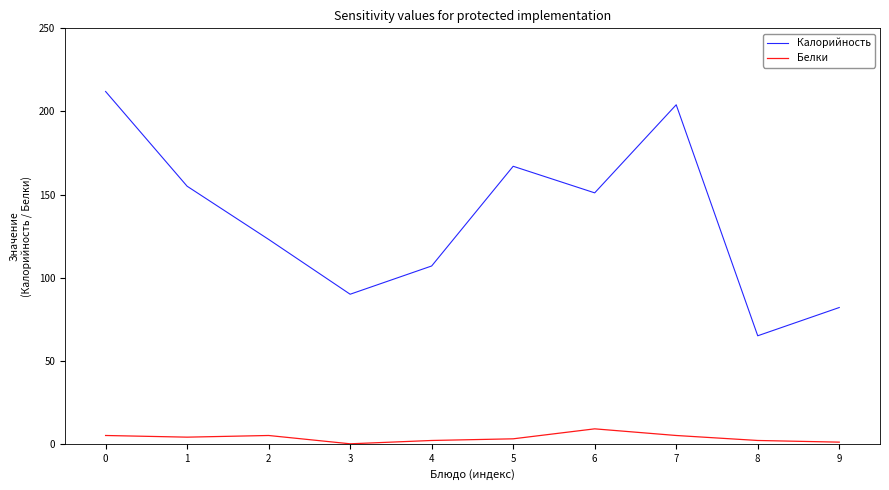

How many Белки values are between 2 and 5?

7